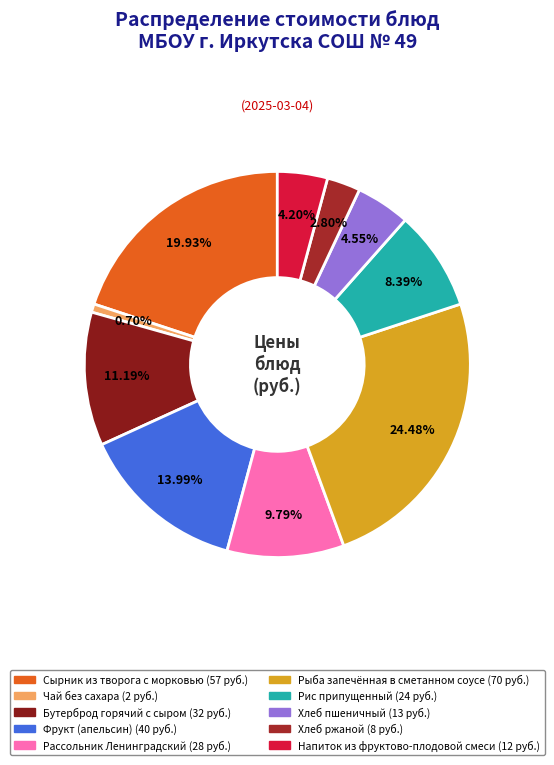

To the nearest percent, what is the difference between the largest and smallest slice percentages?

24%